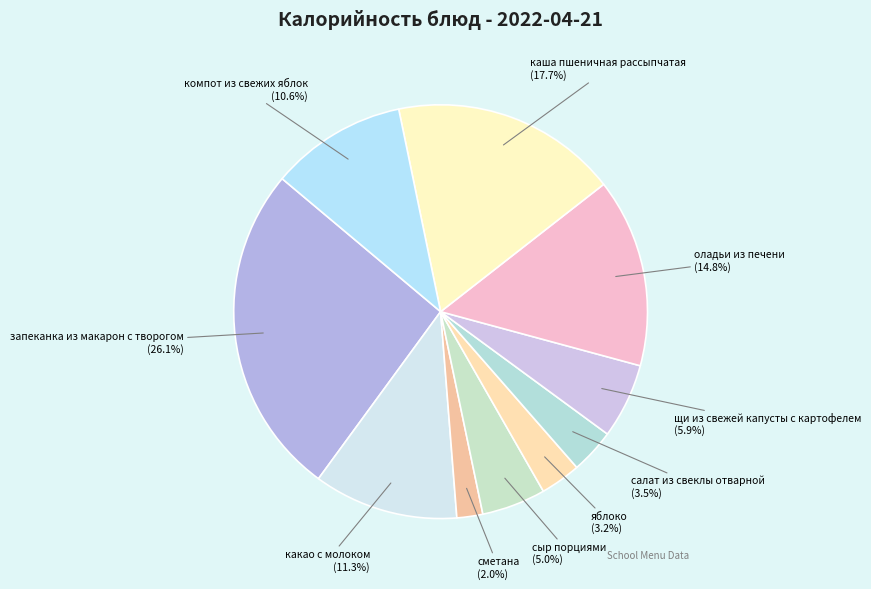

To the nearest percent, what percentage of the pie is компот из свежих яблок?

11%